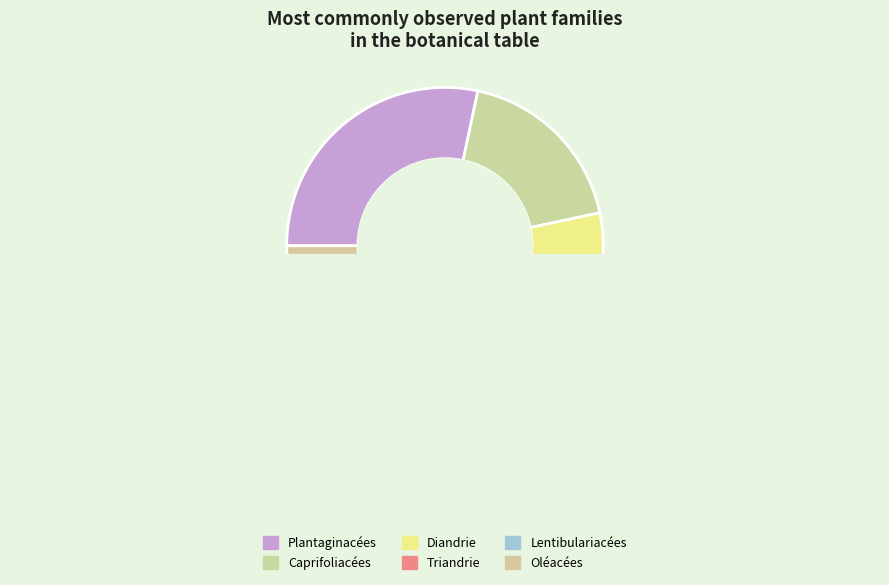

To the nearest percent, what is the average slice percentage?

17%